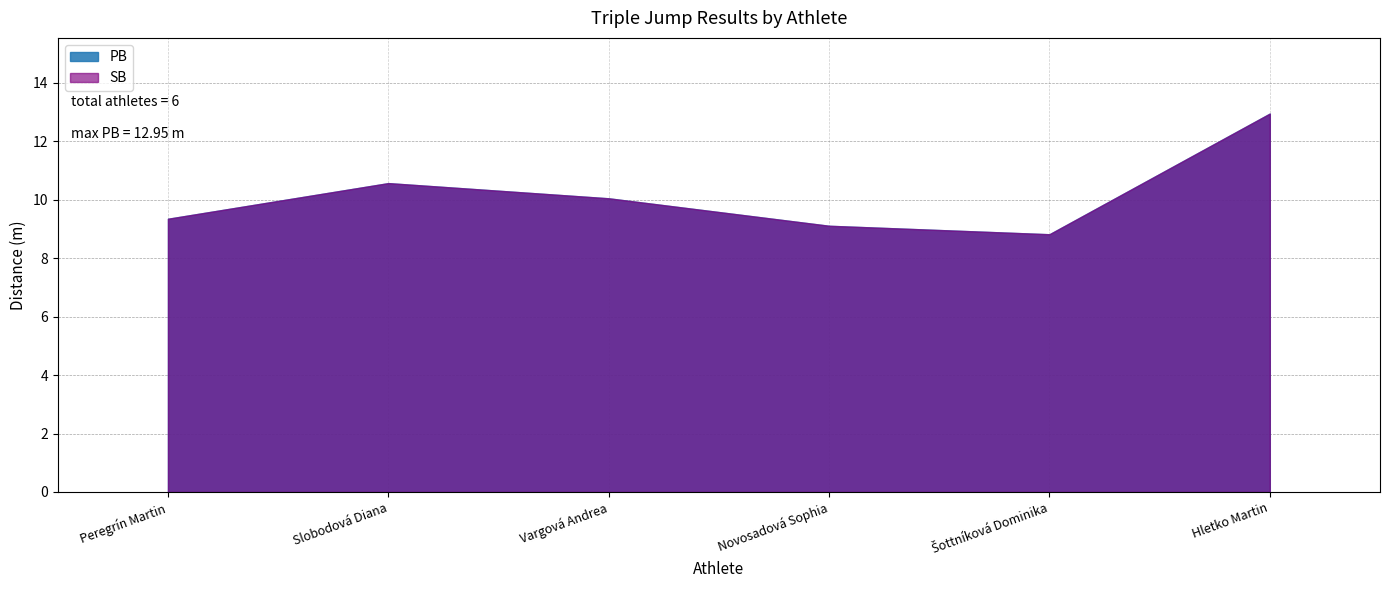

What is the label of the 6th point from the left?

Hletko Martin